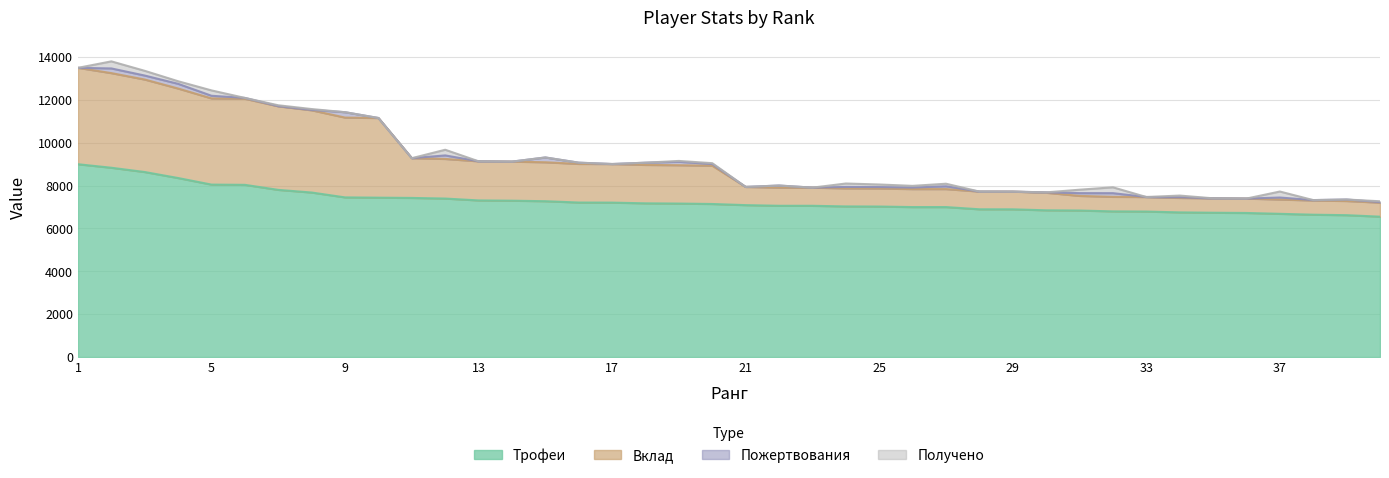

What is the difference between the highest and lowest values at 15?

1818